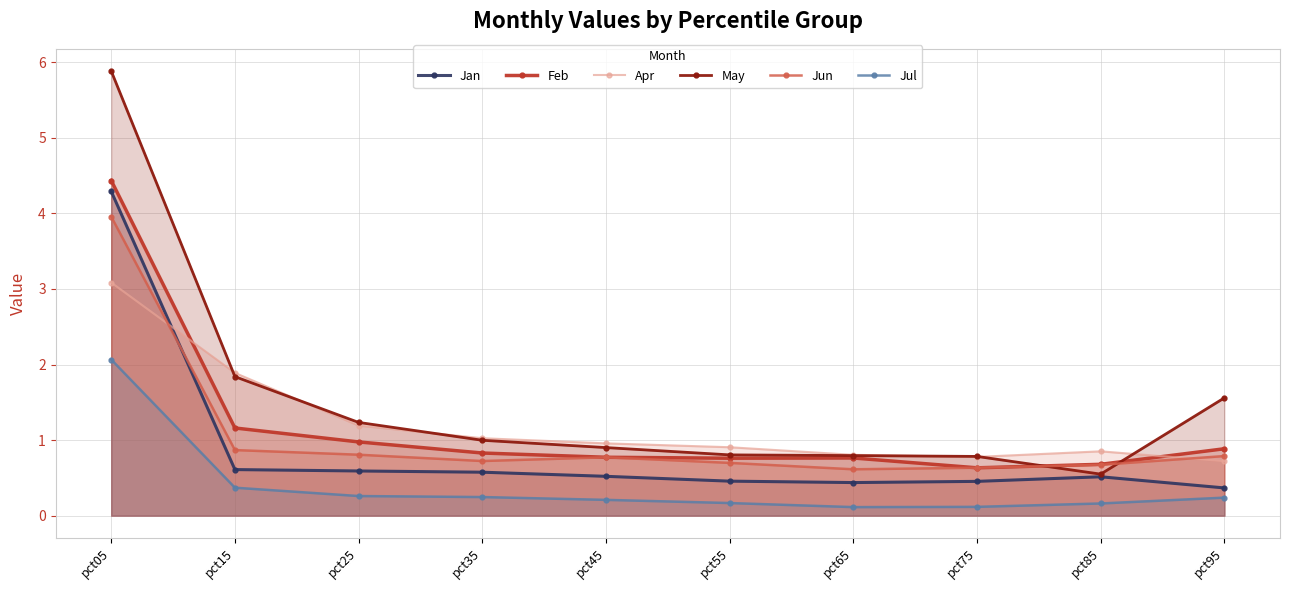

Reading left to right, extract all data points from this chart.

Jan: 4.3	0.6	0.6	0.6	0.5	0.5	0.4	0.5	0.5	0.4
Feb: 4.4	1.2	1.0	0.8	0.8	0.8	0.8	0.6	0.7	0.9
Apr: 3.1	1.9	1.2	1.0	1.0	0.9	0.8	0.8	0.9	0.7
May: 5.9	1.8	1.2	1.0	0.9	0.8	0.8	0.8	0.5	1.6
Jun: 4.0	0.9	0.8	0.7	0.8	0.7	0.6	0.6	0.7	0.8
Jul: 2.1	0.4	0.3	0.2	0.2	0.2	0.1	0.1	0.2	0.2